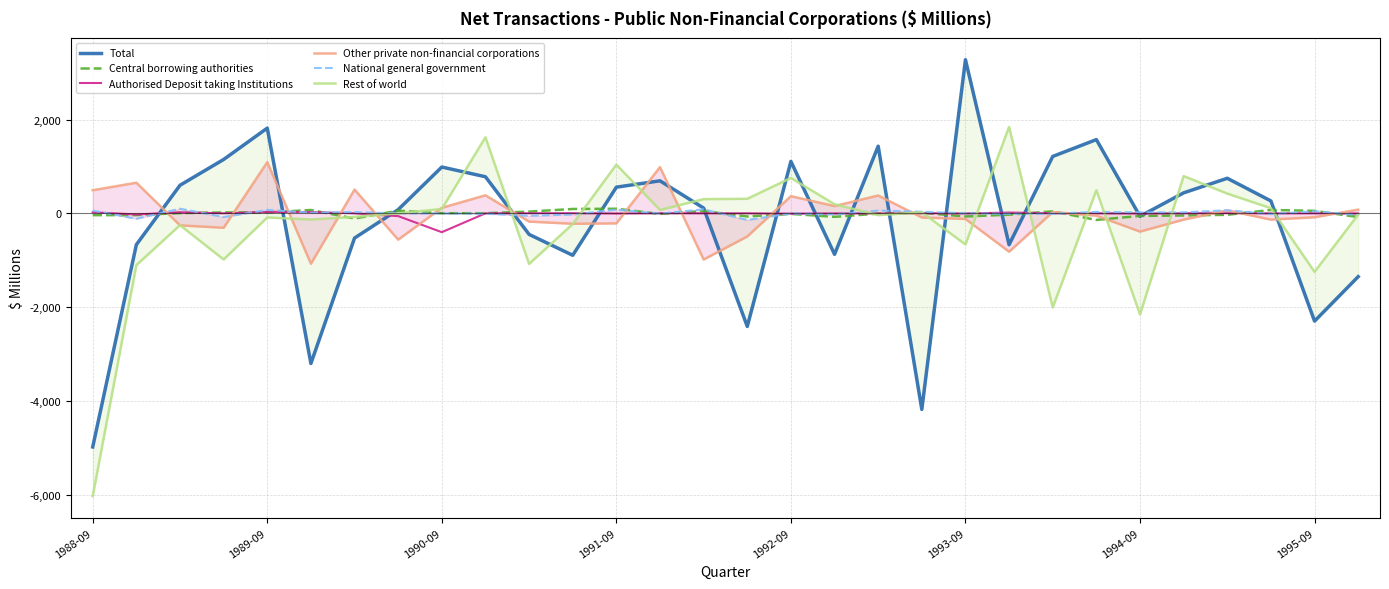

What value does the Other private non-financial corporations series have at 17?

155